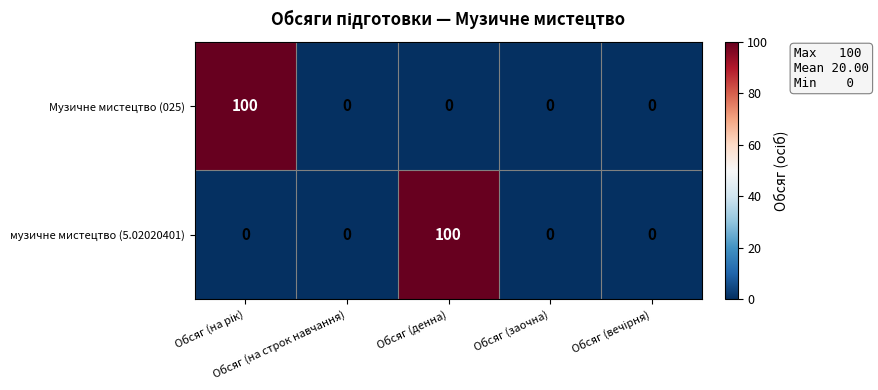

What is the average value of the музичне мистецтво (5.02020401) series?

20